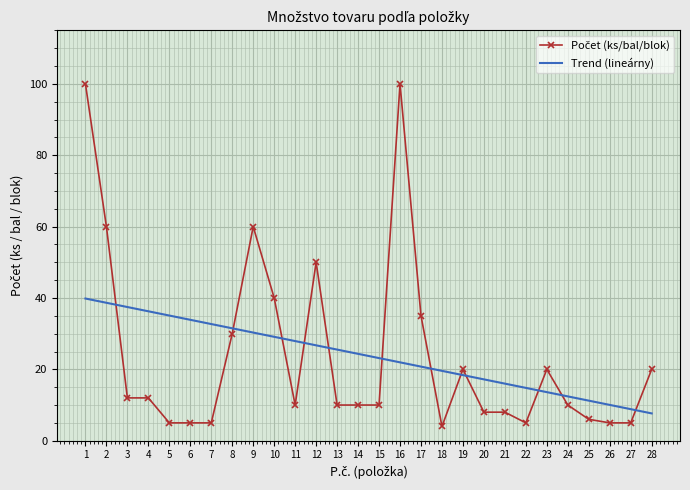

What is the total value across all series at 23?

33.6